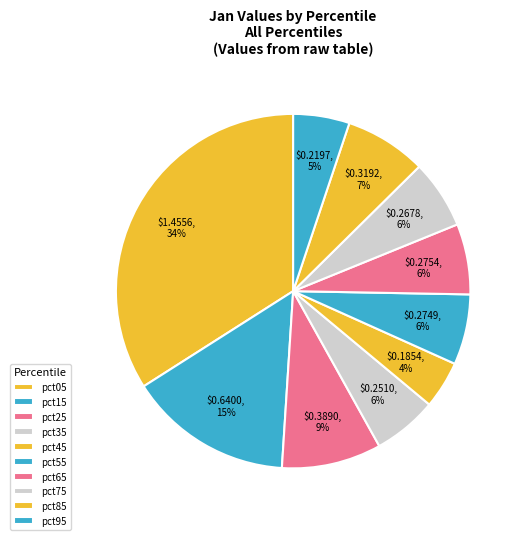

Count the number of slices in the pie.

10